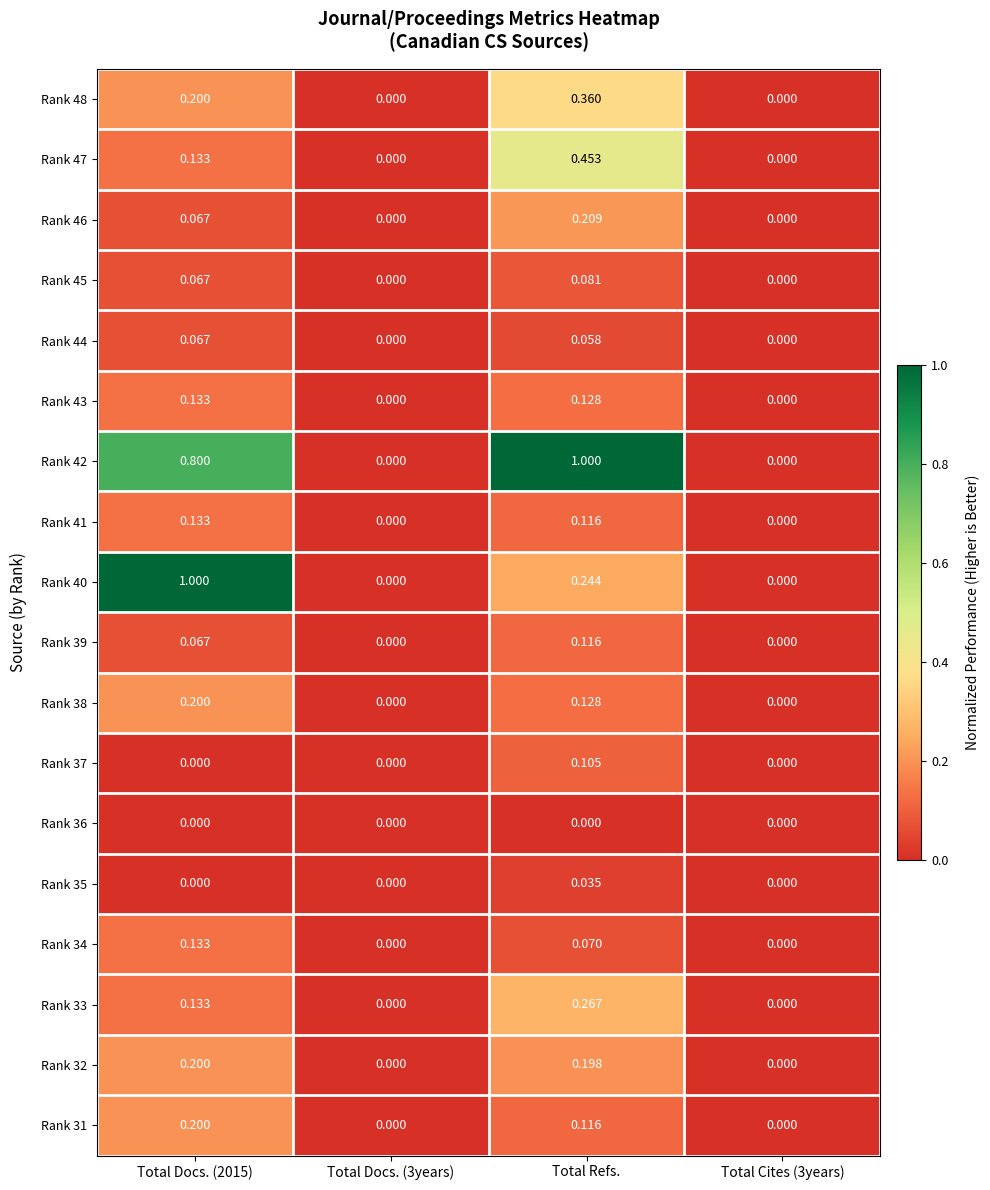

At which label does Rank 39 reach its peak?

Total Refs.